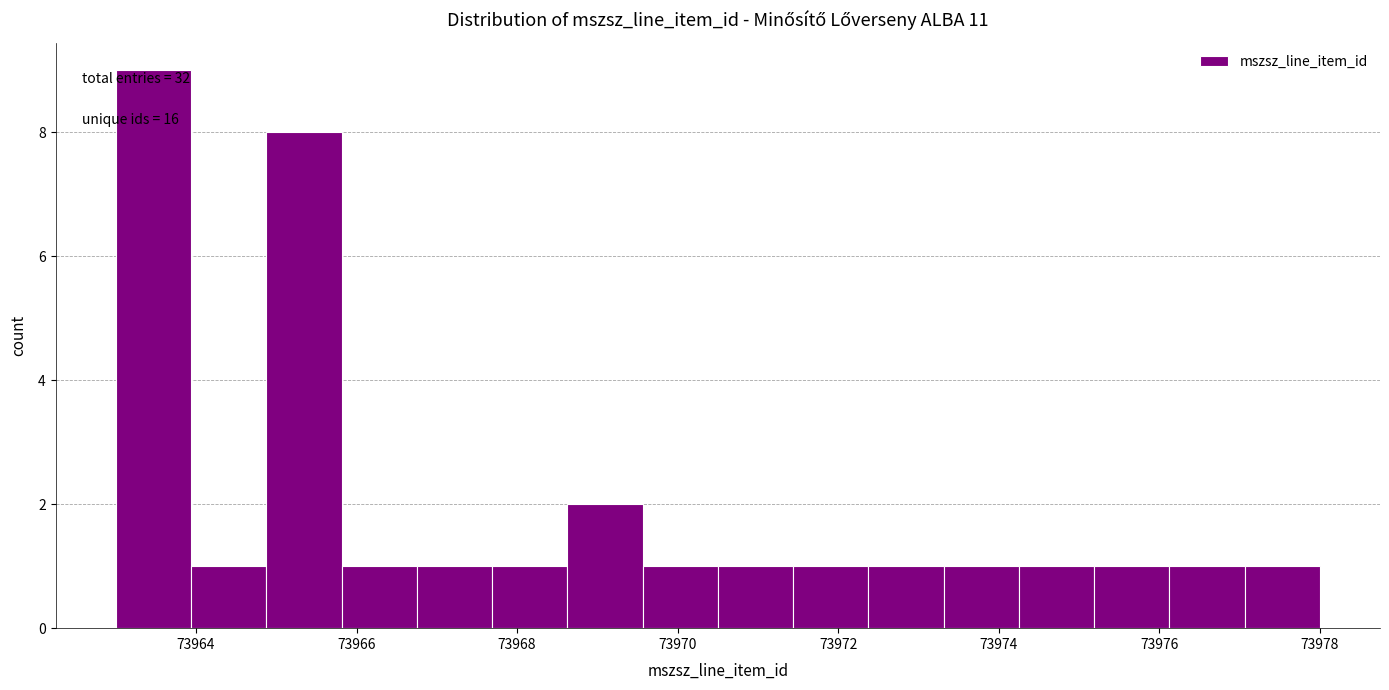

Which range on the x-axis has the tallest bar?

73963.0 to 73964.0